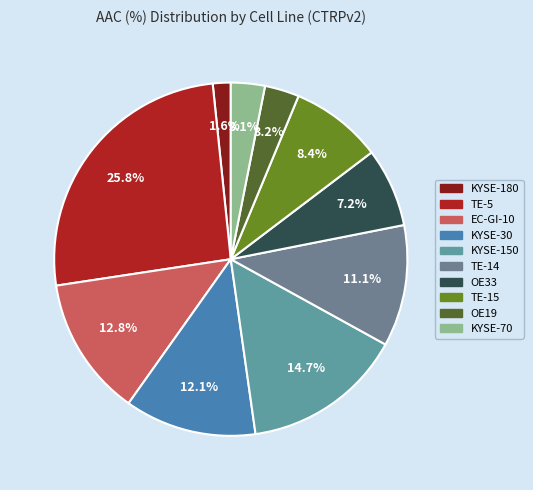

The TE-15 slice represents 8% of the pie. True or false?

True